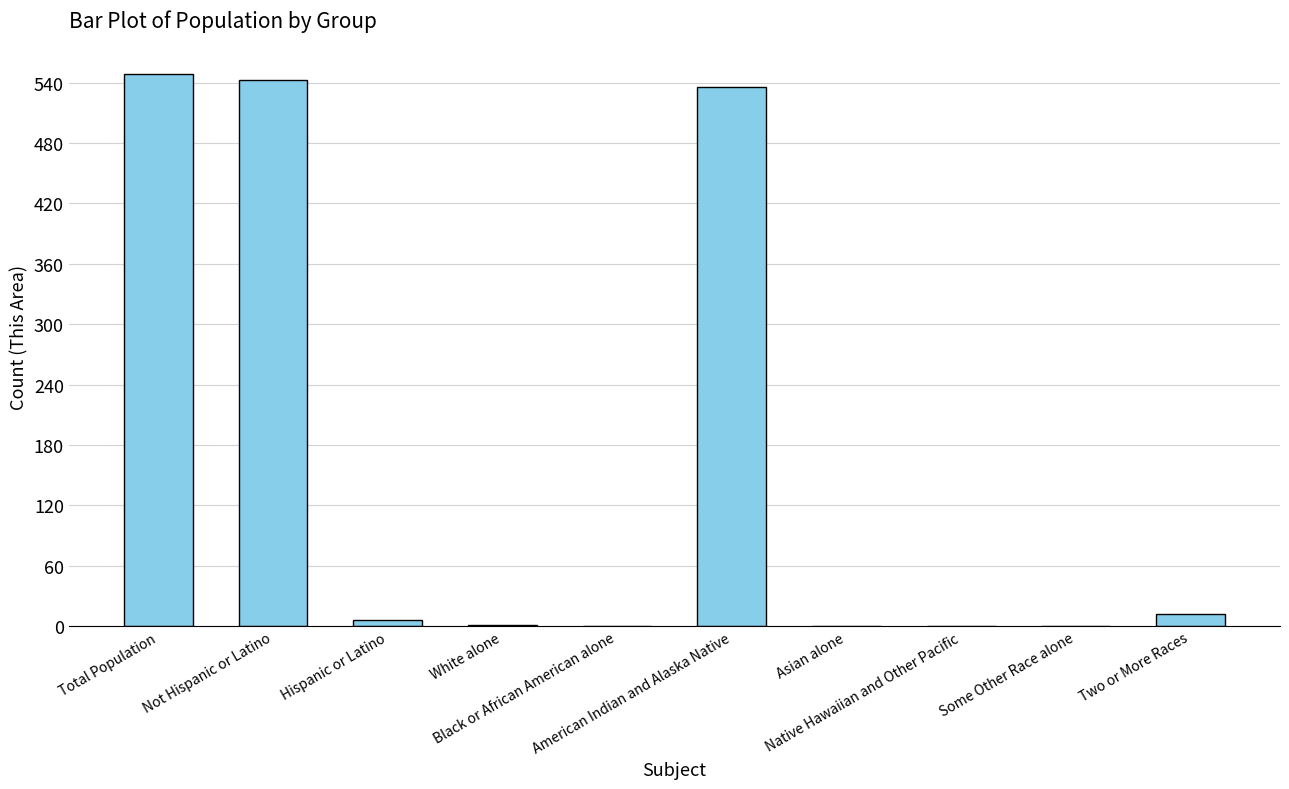

What is the maximum value shown in the chart?

549